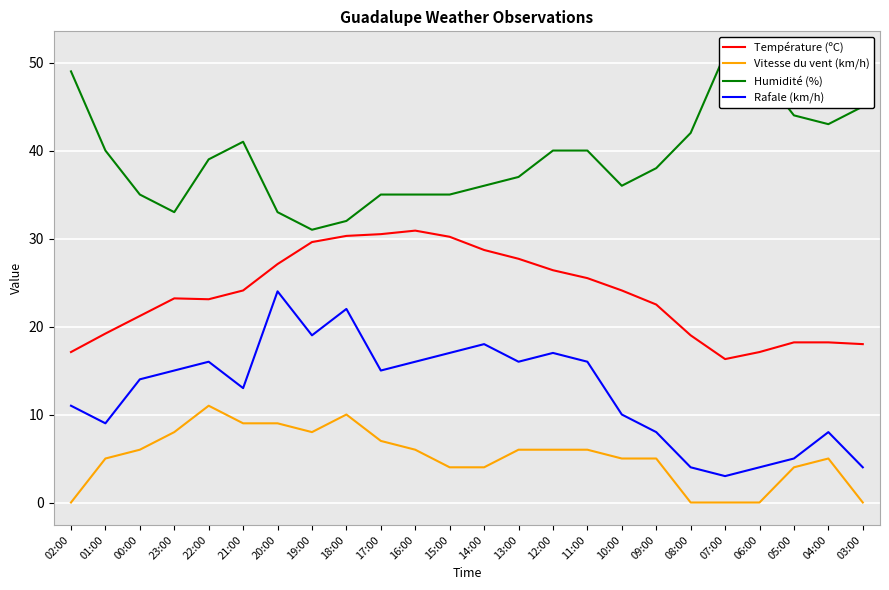

True or false: Vitesse du vent (km/h) has more than 2 points higher than both neighbors.

True